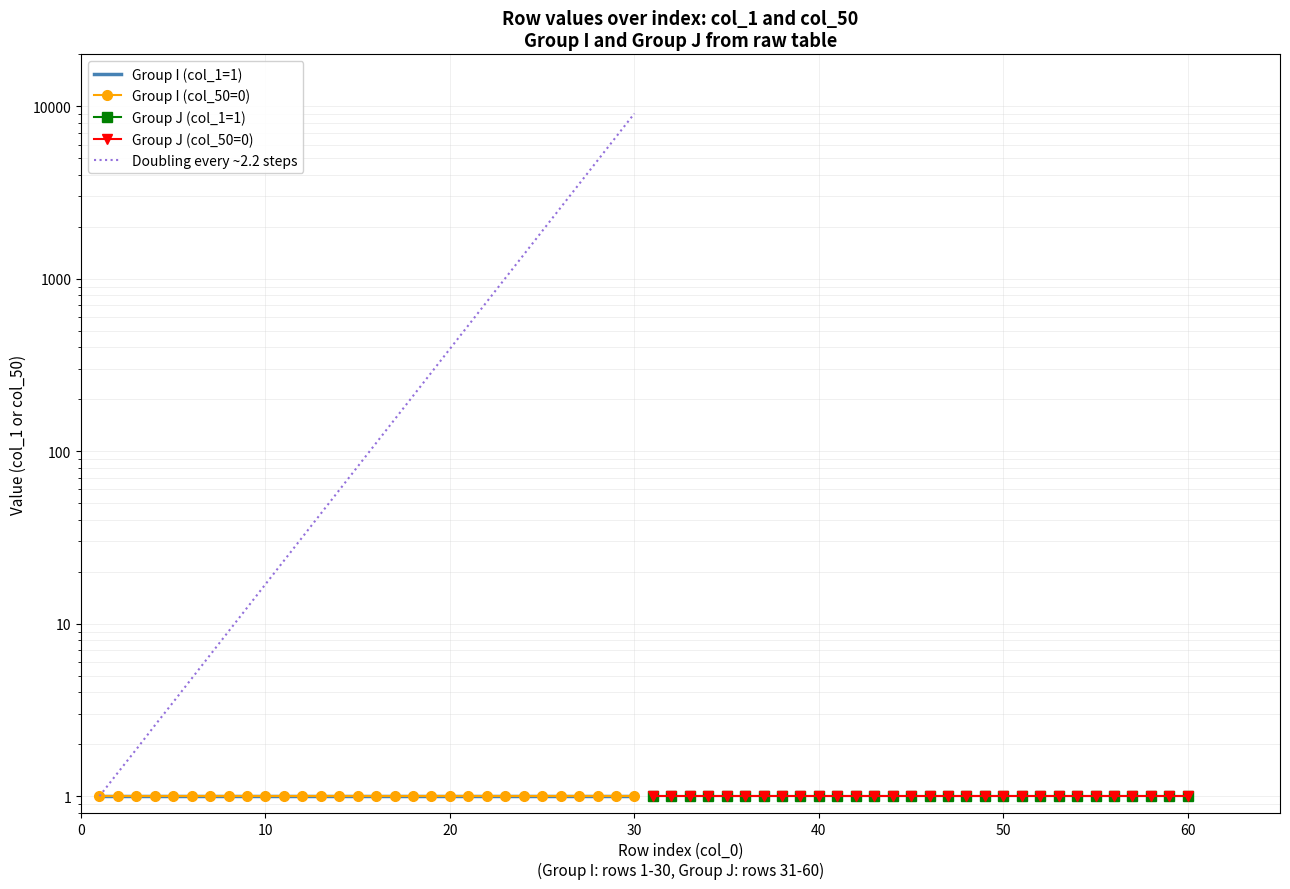

How many lines are shown in the chart?

5